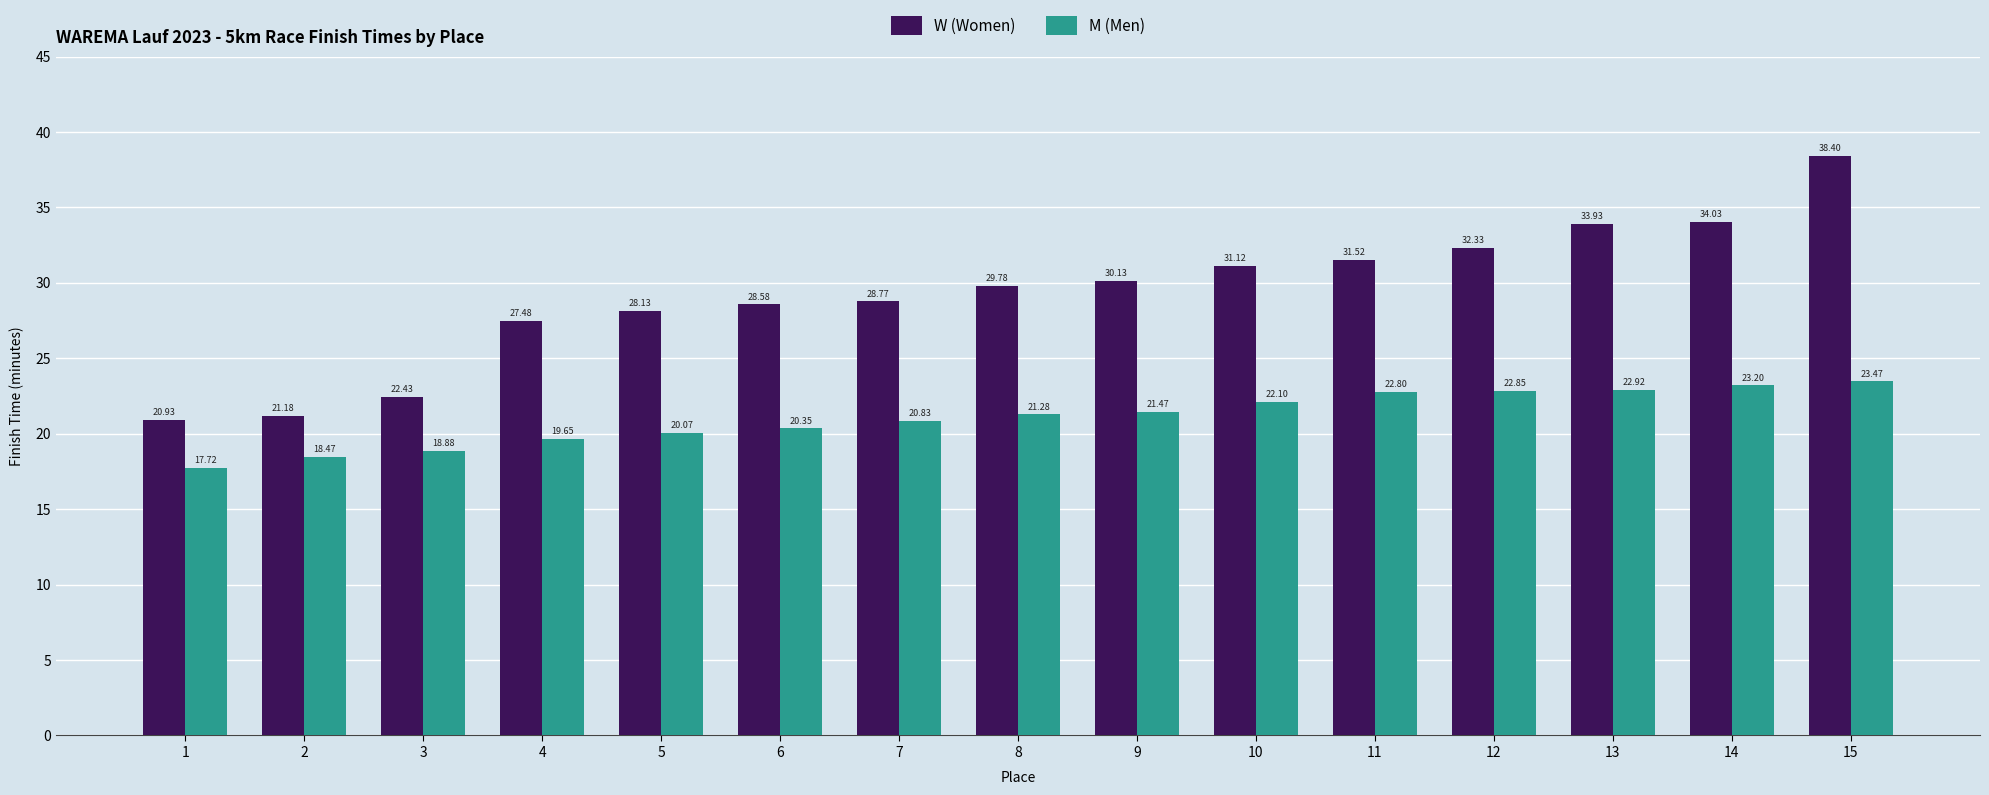

What is the sum of all M (Men) values?

316.1